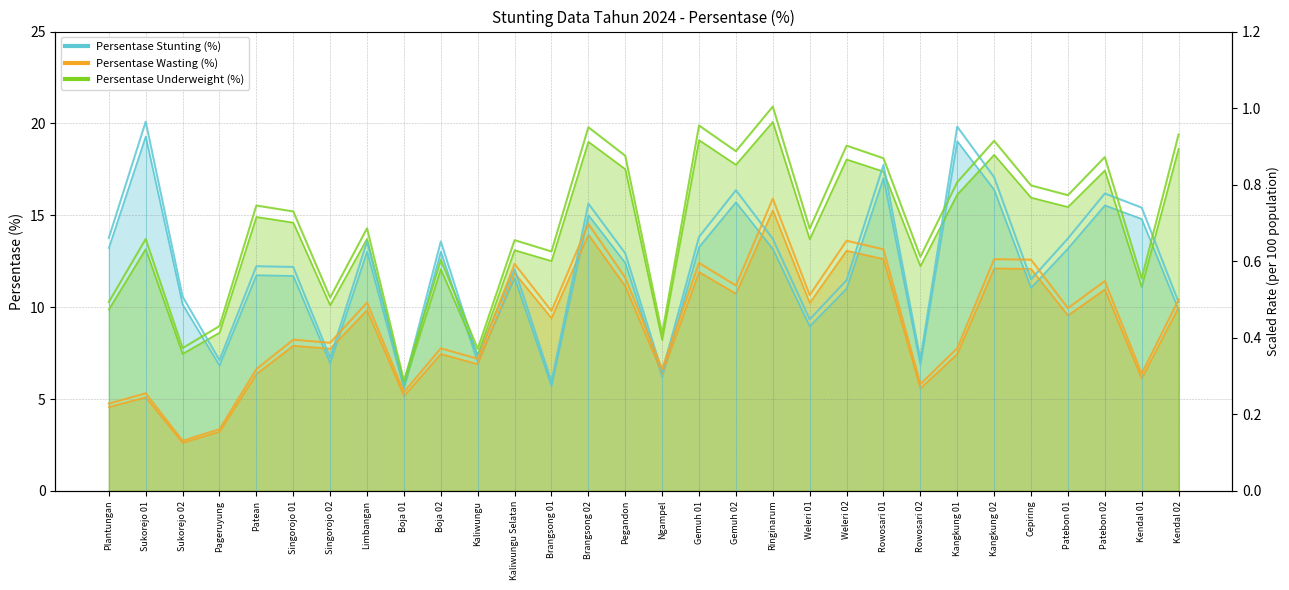

Does the chart display data point markers on the line(s)?

No